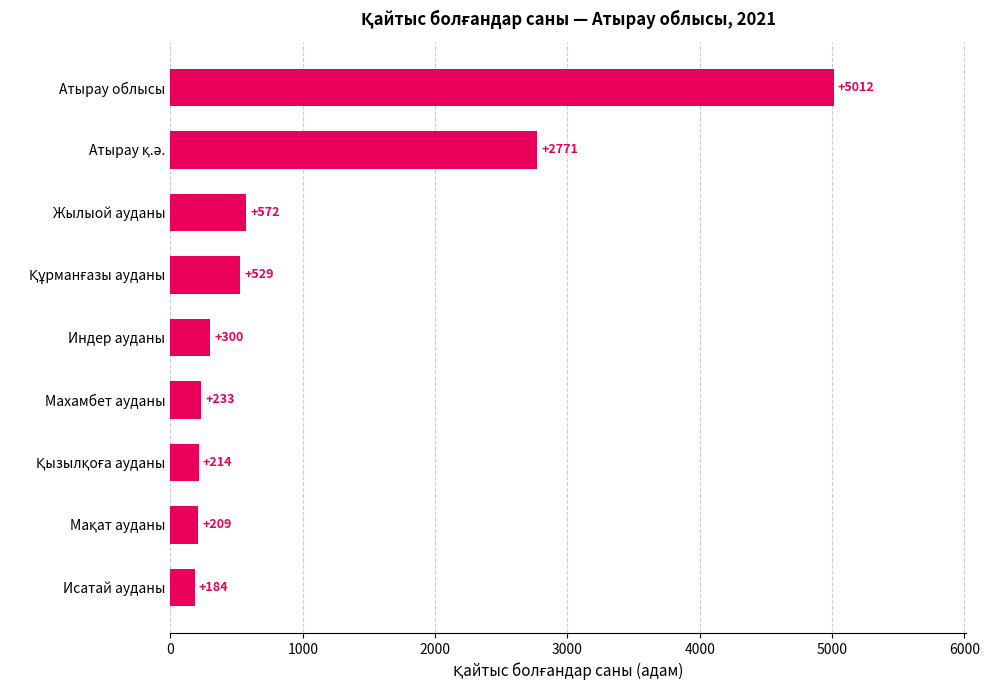

Are the bars grouped side by side (vs. stacked)?

No